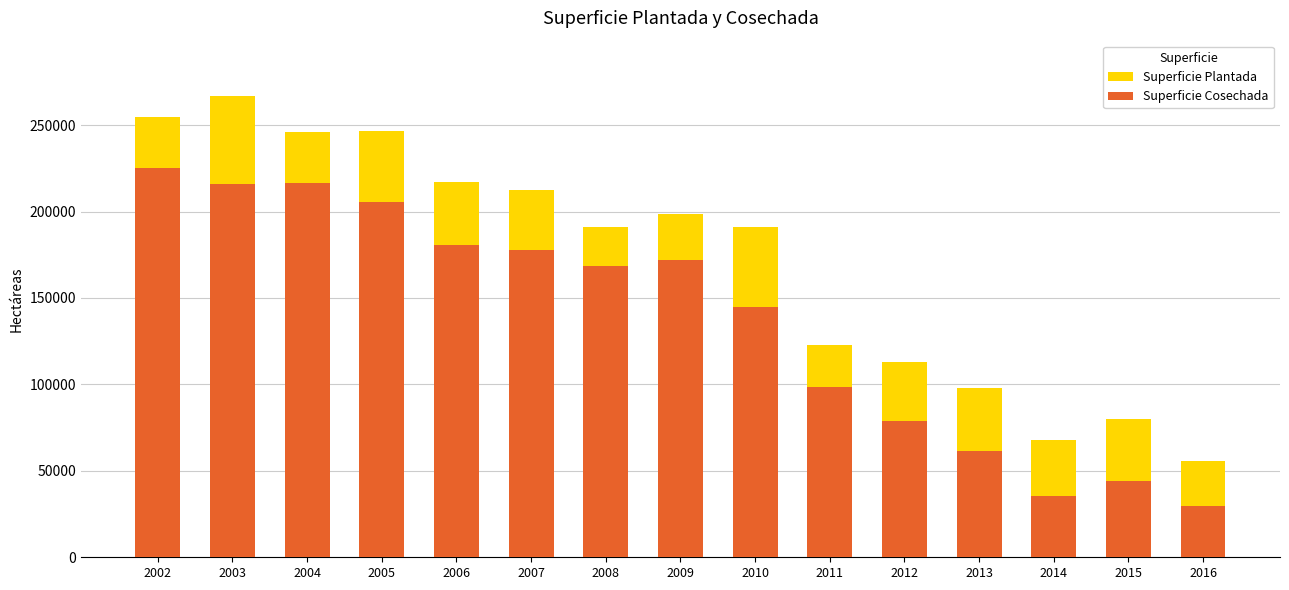

What is the smallest value displayed?

29871.8